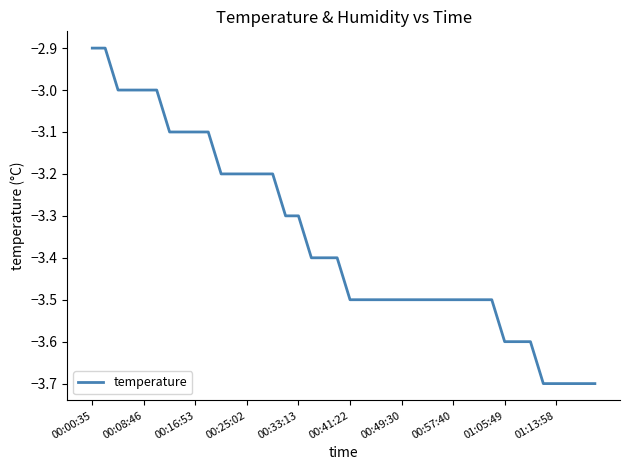

What is the maximum value shown in the chart?

-2.9